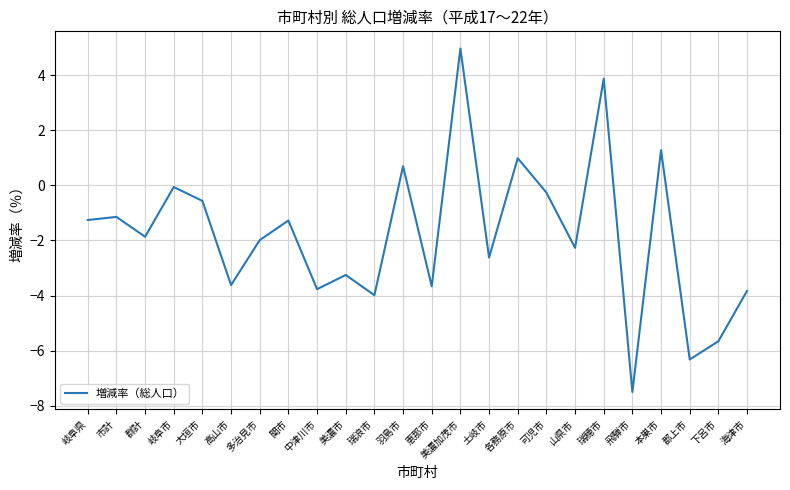

What is the sum of the values at 多治見市 and 土岐市?

-4.6